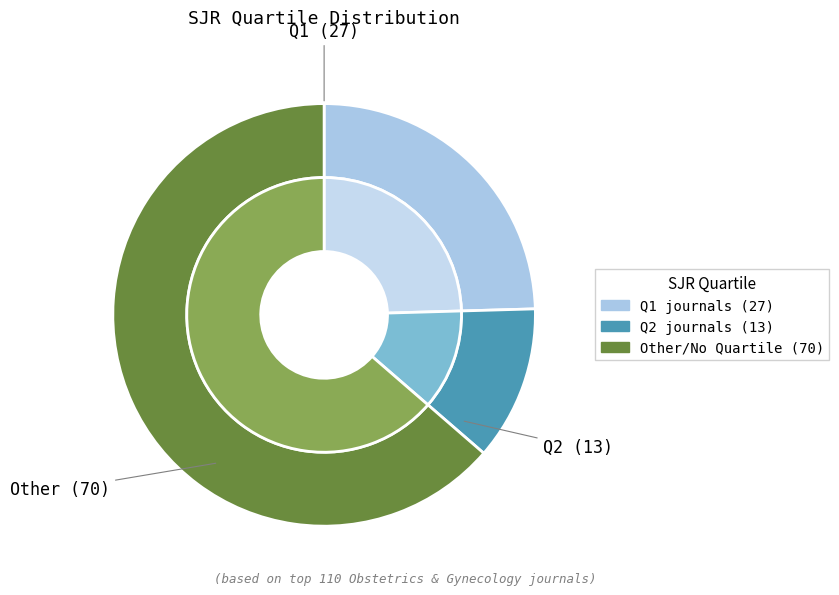

Is it true that Q1 is 36% of the pie?

False